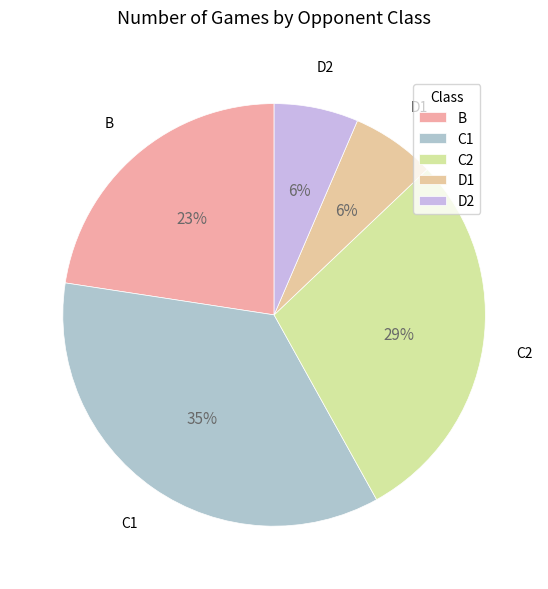

Is the sum of C2 and D1 greater than half?

No